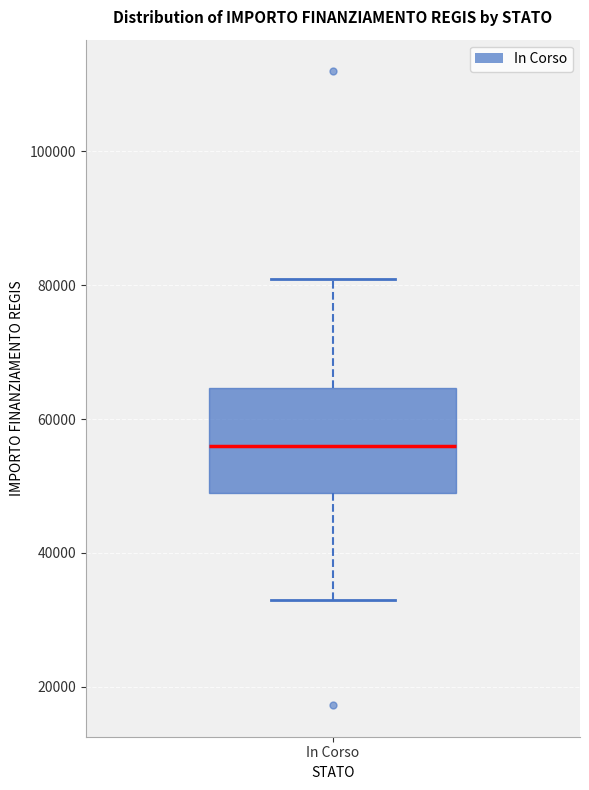

Transcribe this box plot: give where the median line is, the range the box spans, and where the two whiskers end, as read against the y-axis. The values are not printed on the chart, so give them approximately, as read against the axis.

median 56000, box 50000 to 64000, whiskers 32000 to 80000